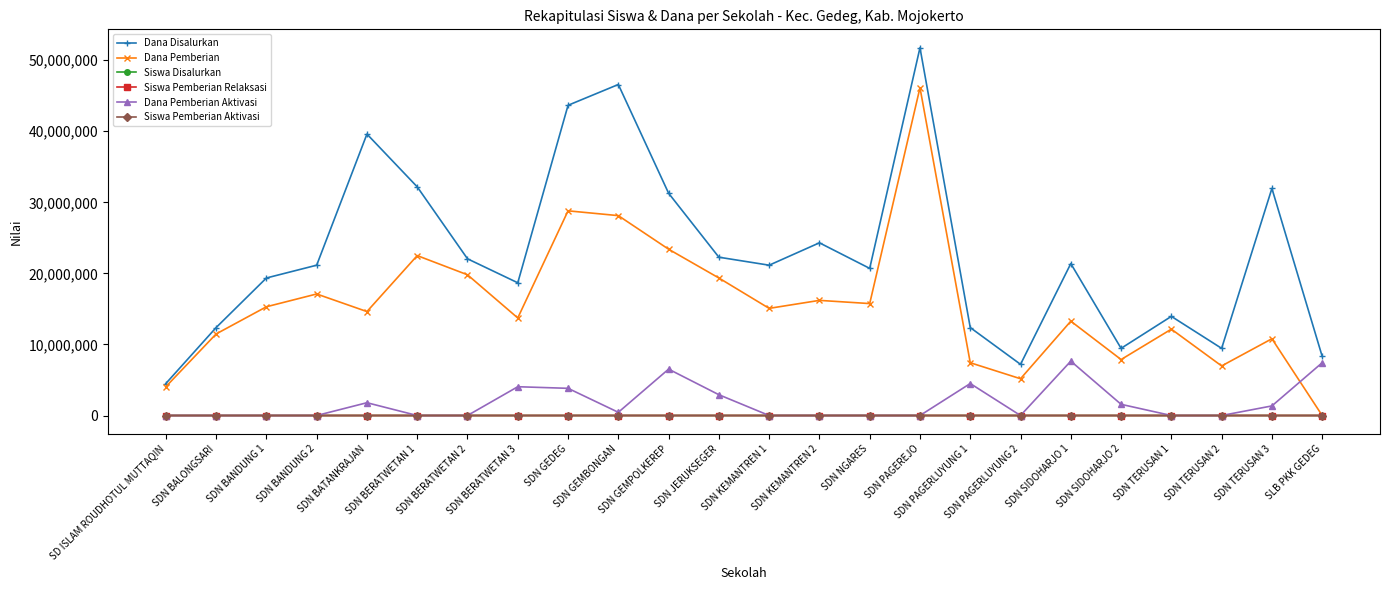

What is the maximum value shown in the chart?

51750000